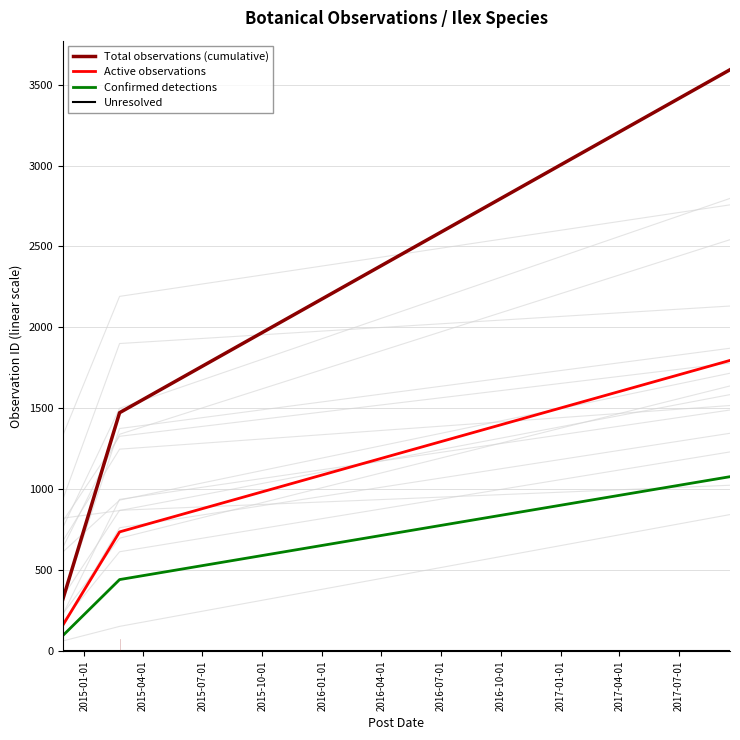

Reading right to left, list all the values displayed in this chart.

Total observations (cumulative): 3592.0	1473.0	321.0
Active observations: 1796.0	736.5	160.5
Confirmed detections: 1077.6	441.9	96.3
Unresolved: 0.0	0.0	0.0